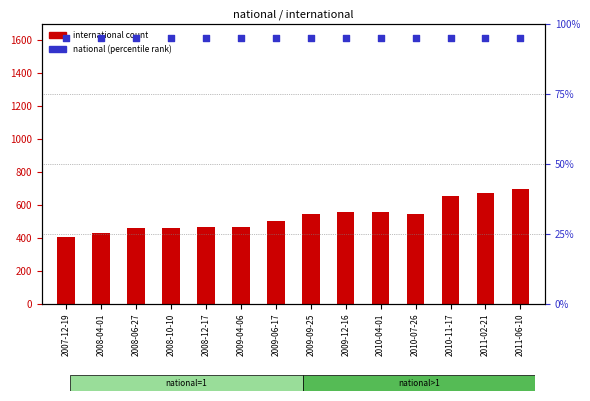

Which series has the widest spread of Y values?

international